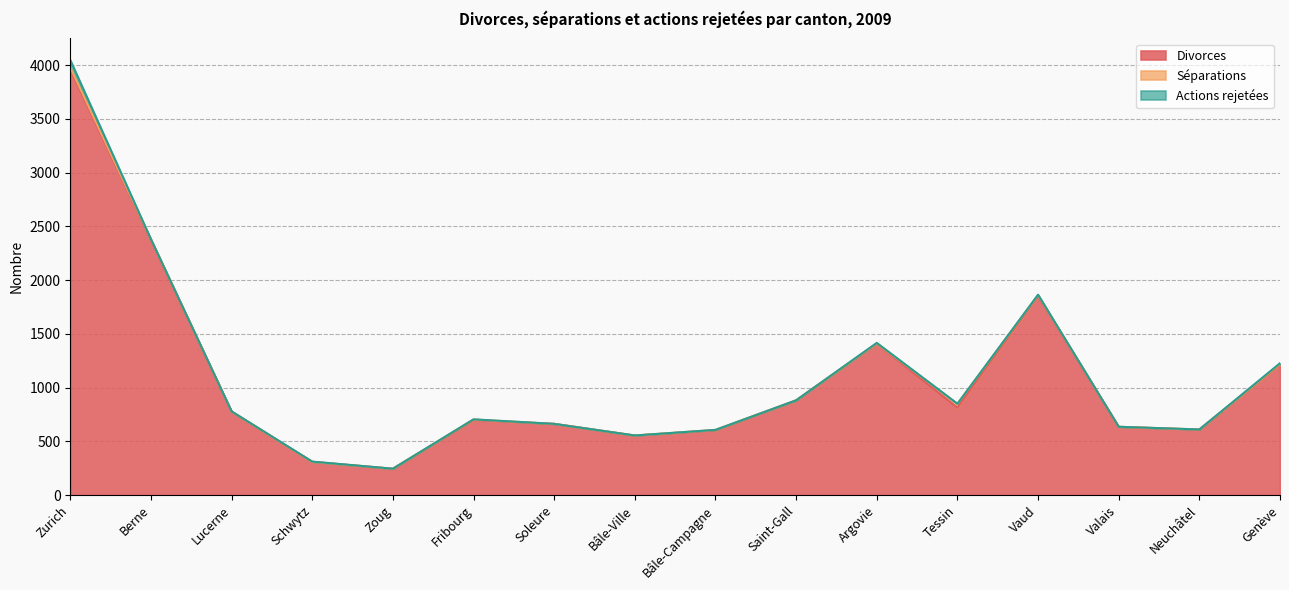

What is the value of the Séparations point at the 12th from the left?

36